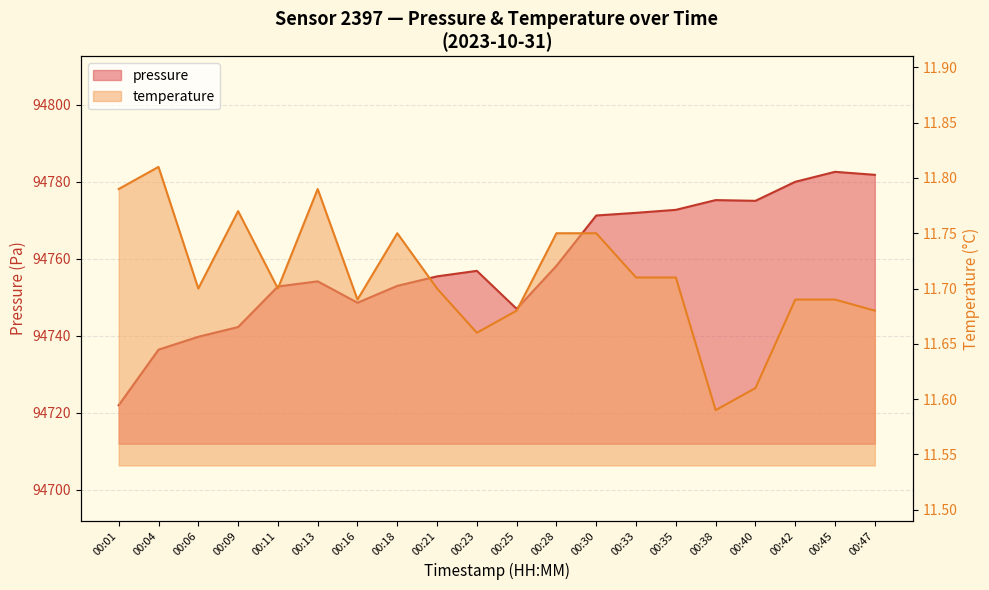

At how many categories does at least one series exceed 48631?

20